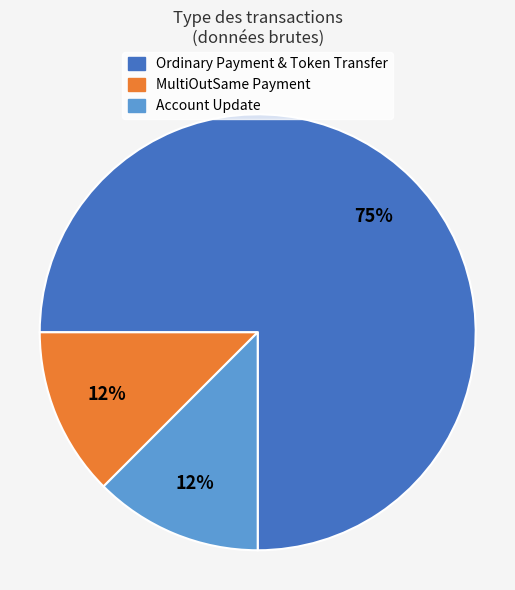

To the nearest percent, what is the average slice percentage?

33%